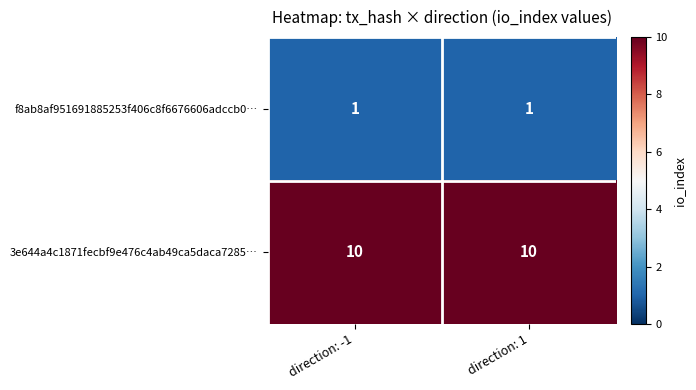

At how many categories does at least one series exceed 3?

2